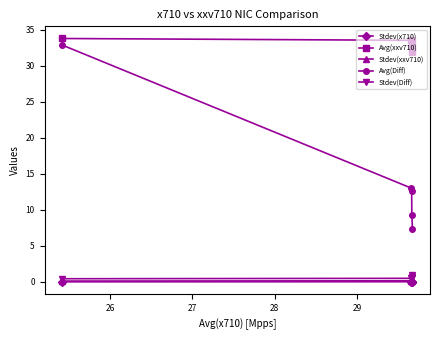

What is the difference between the maximum and minimum values in the Stdev(Diff) series?

0.6